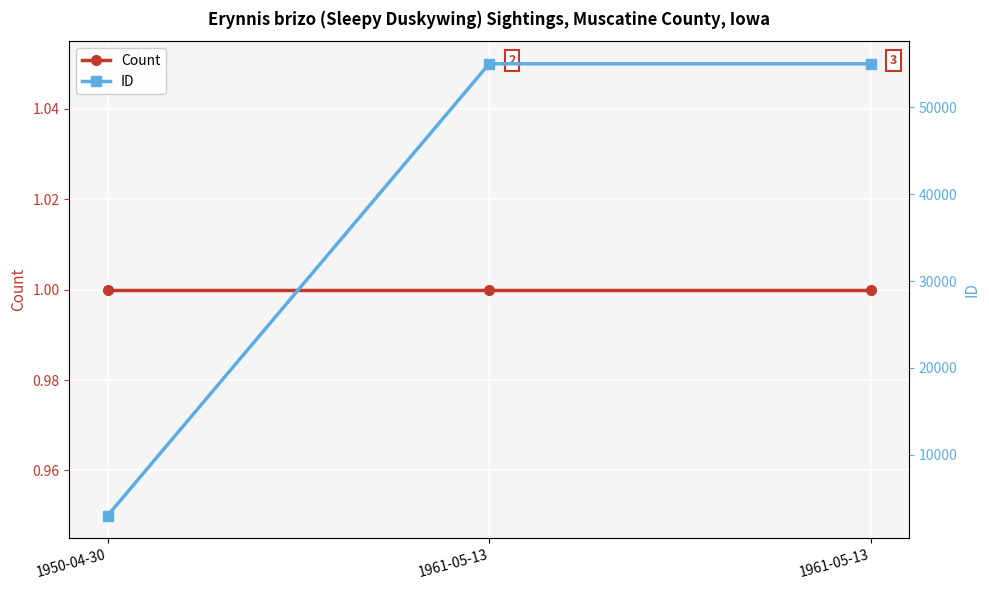

What is the sum of all Count values?

3